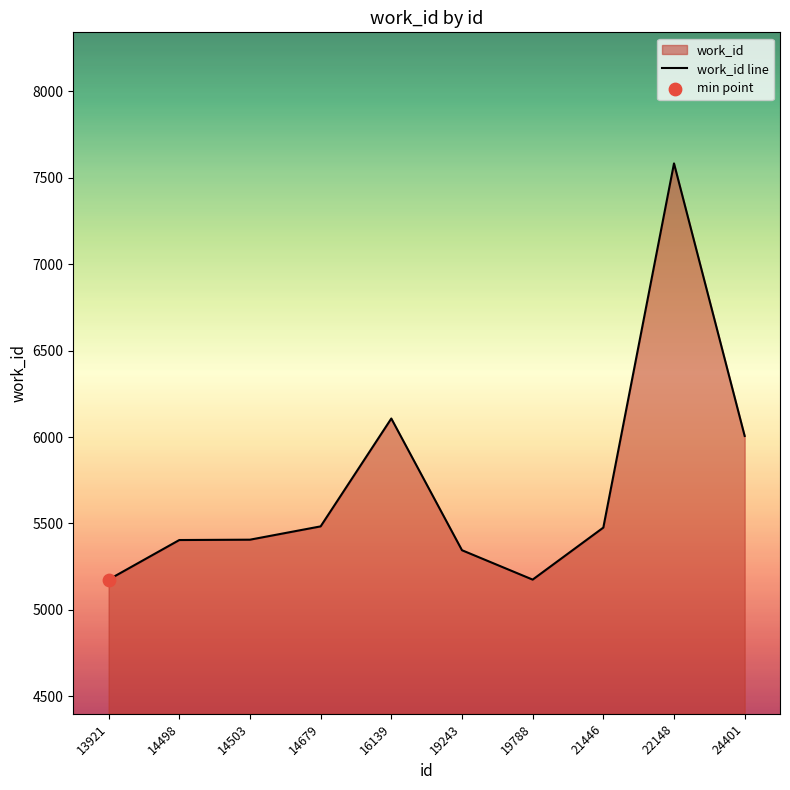

Between 22148 and 14503, which is larger?

22148